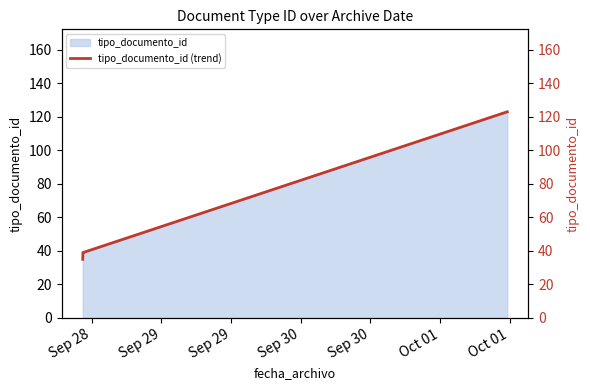

What is the average value?

51